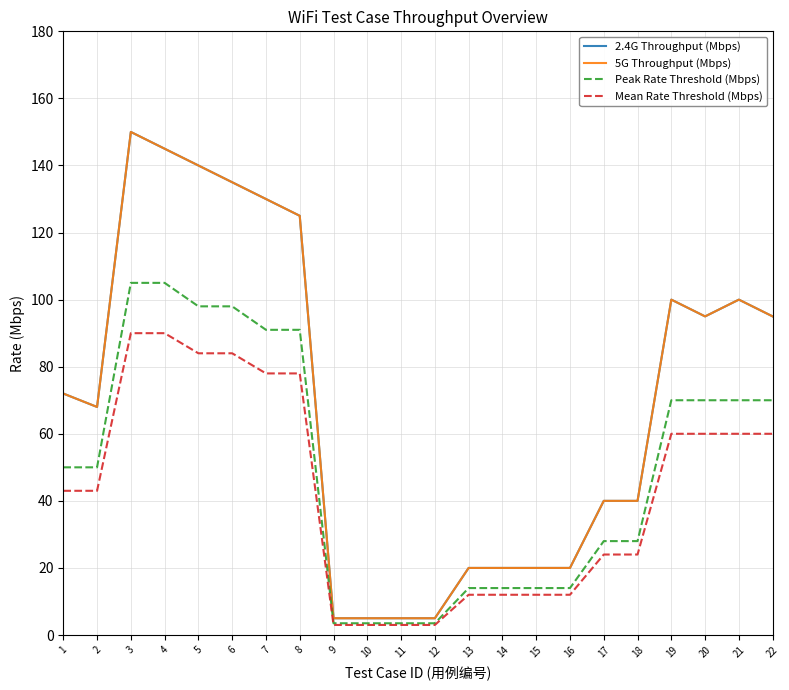

Is this an area chart (filled region under the line)?

No